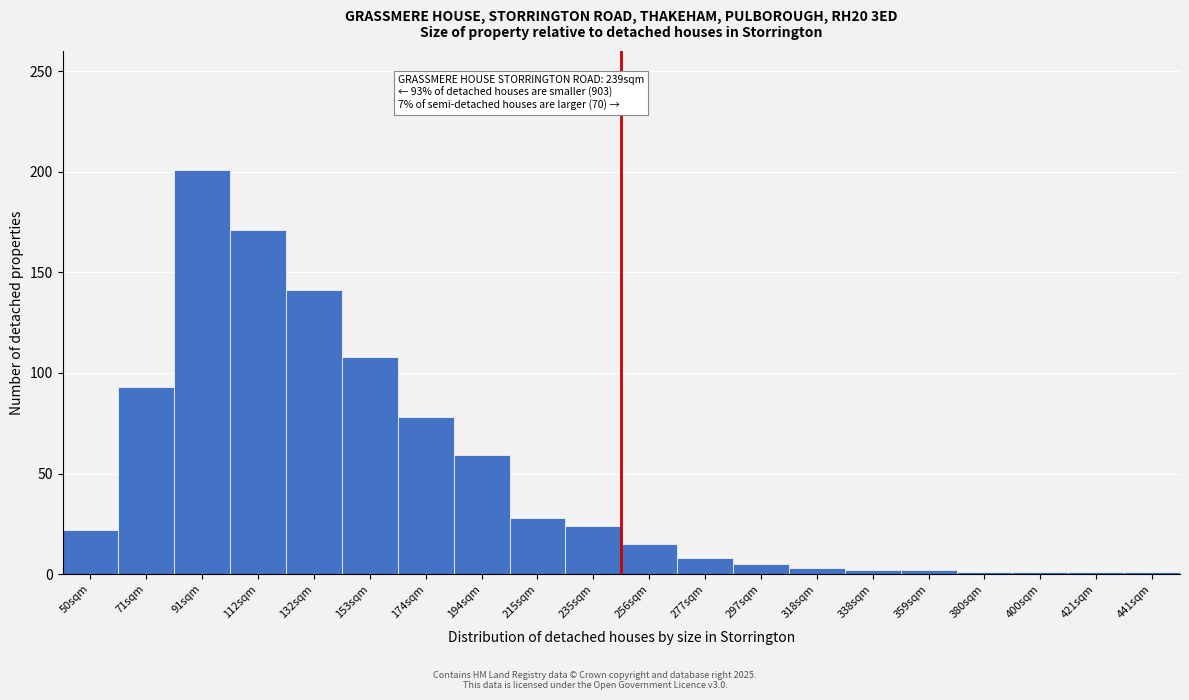

What is the label of the 9th bar from the left?

215sqm